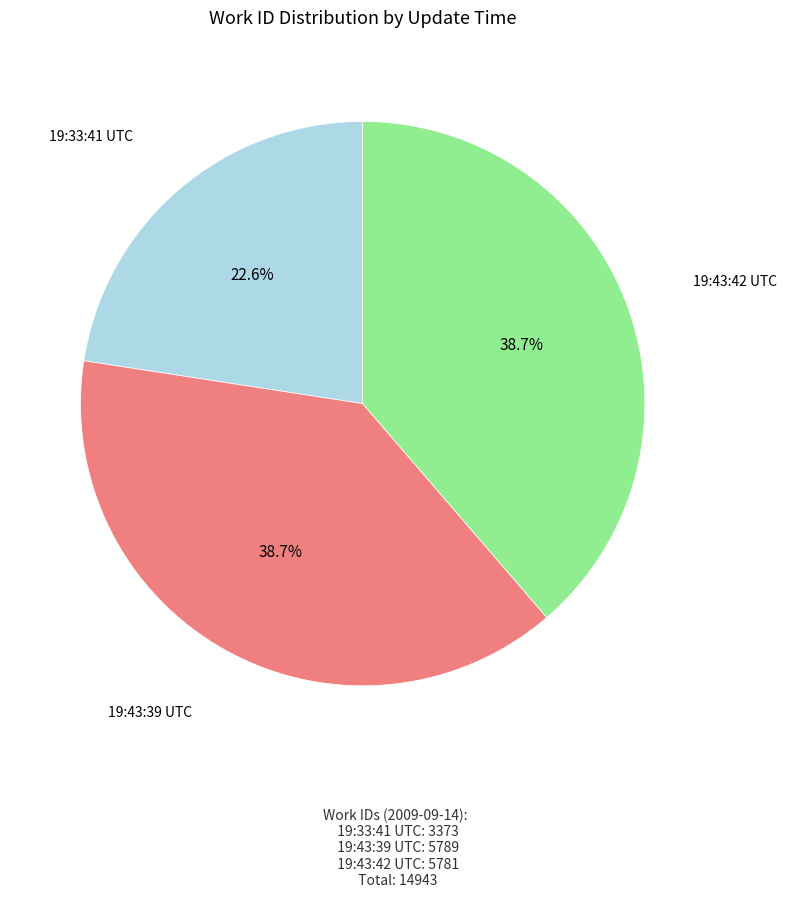

What portion of the pie excludes 19:43:39 UTC?

61.3%